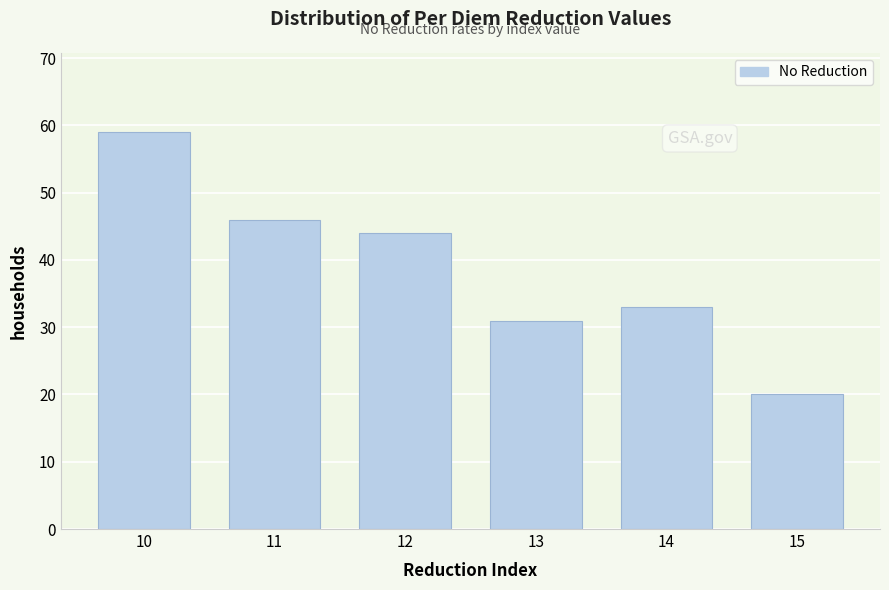

Reading left to right, transcribe all the data shown in this chart.

10=59	11=46	12=44	13=31	14=33	15=20